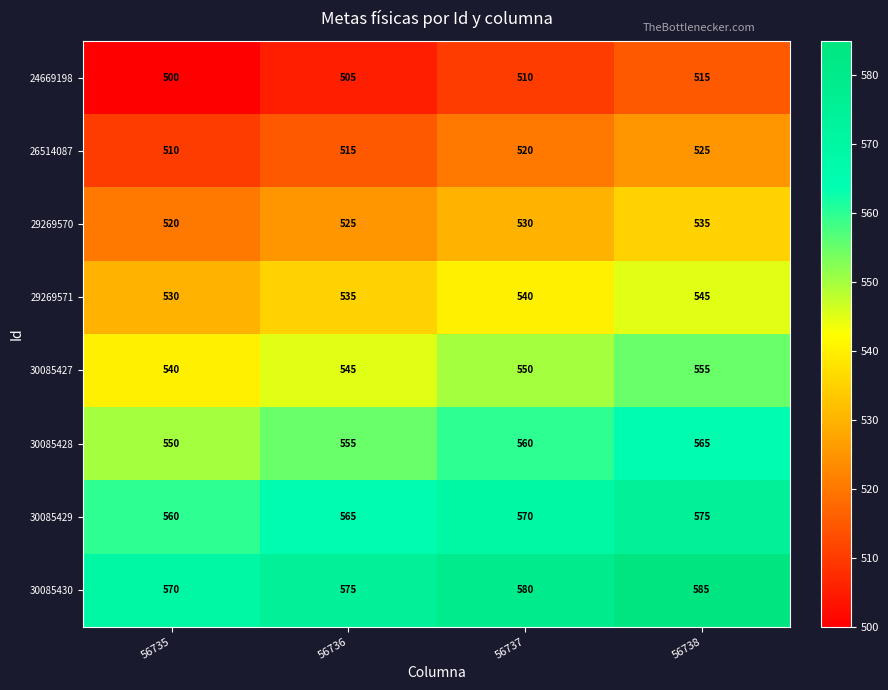

Where is 26514087 nearest to the value 517?

56736